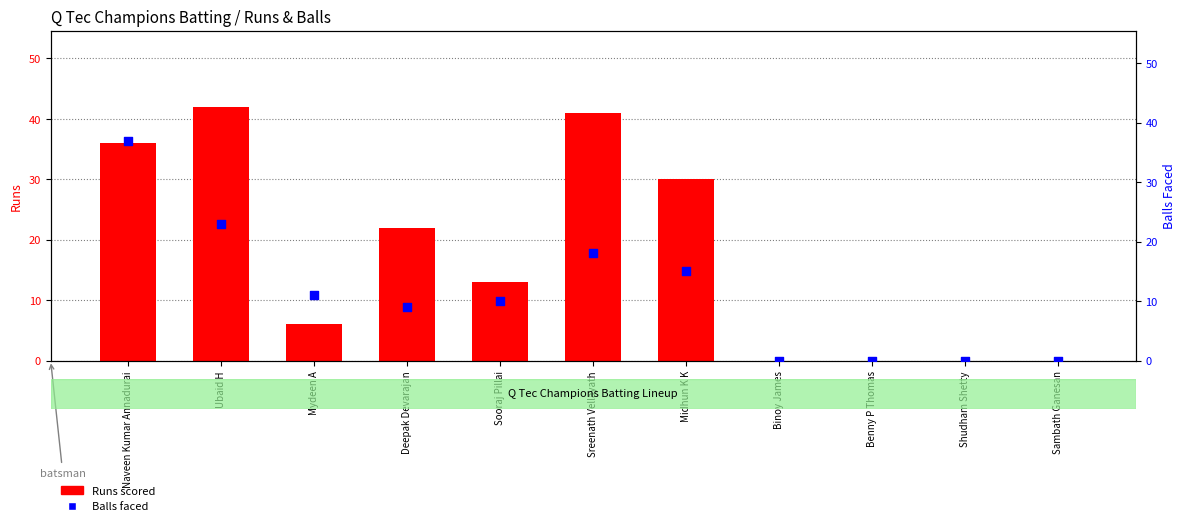

At which category is the sum across all series the highest?

Naveen Kumar Annadurai